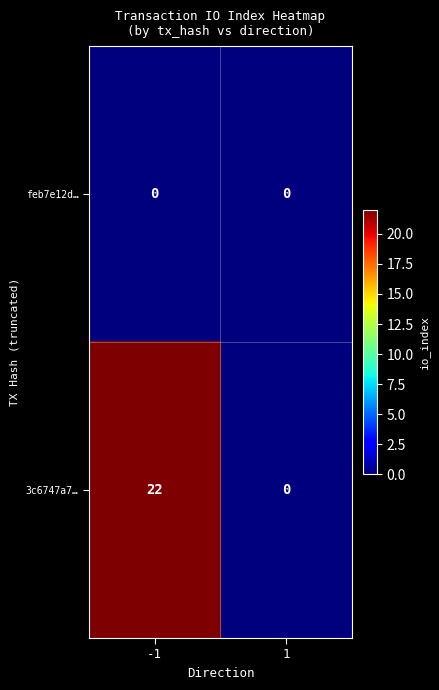

The 3c6747a7… series shows -11 at 1. True or false?

False